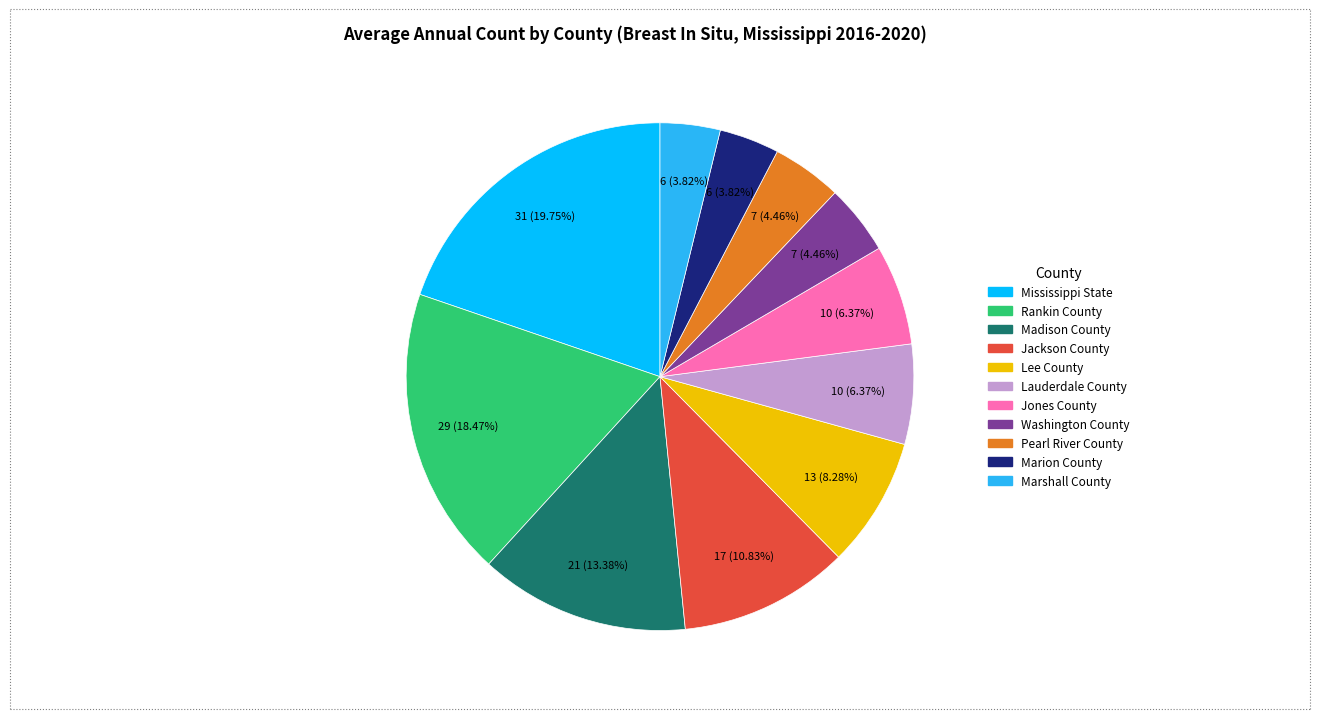

What is the ratio of the value at Mississippi State to the value at Marion County?

5.2